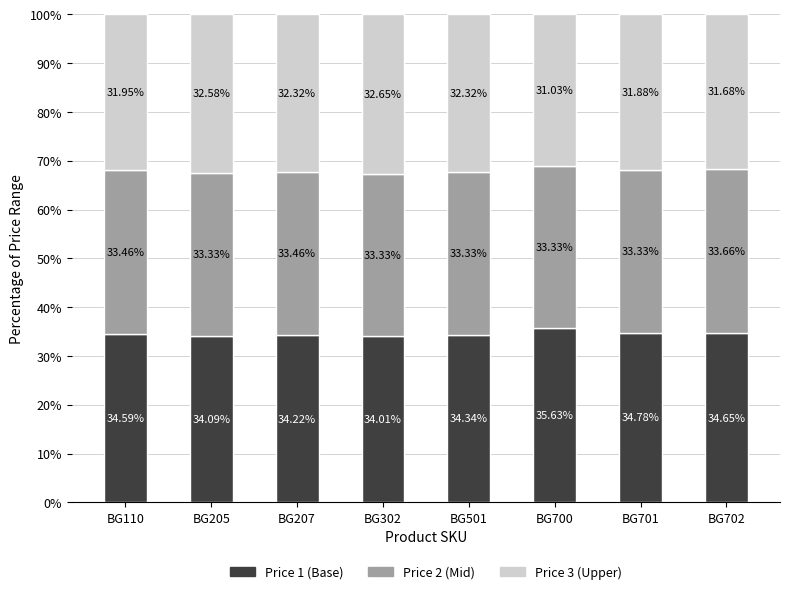

What is the difference between the second highest and second lowest values in the Price 1 (Base) series?

0.7